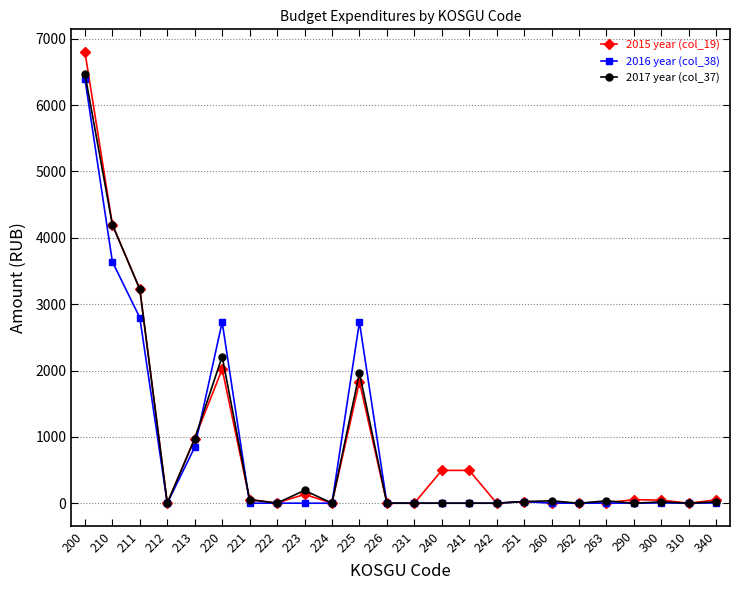

Where does the 2015 year (col_19) series first go above 50?

200